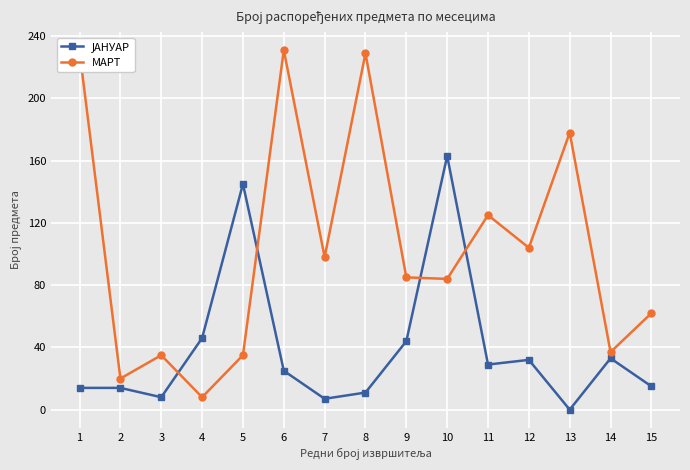

In МАРТ, how many points are higher than both neighbors (excluding endpoints)?

5